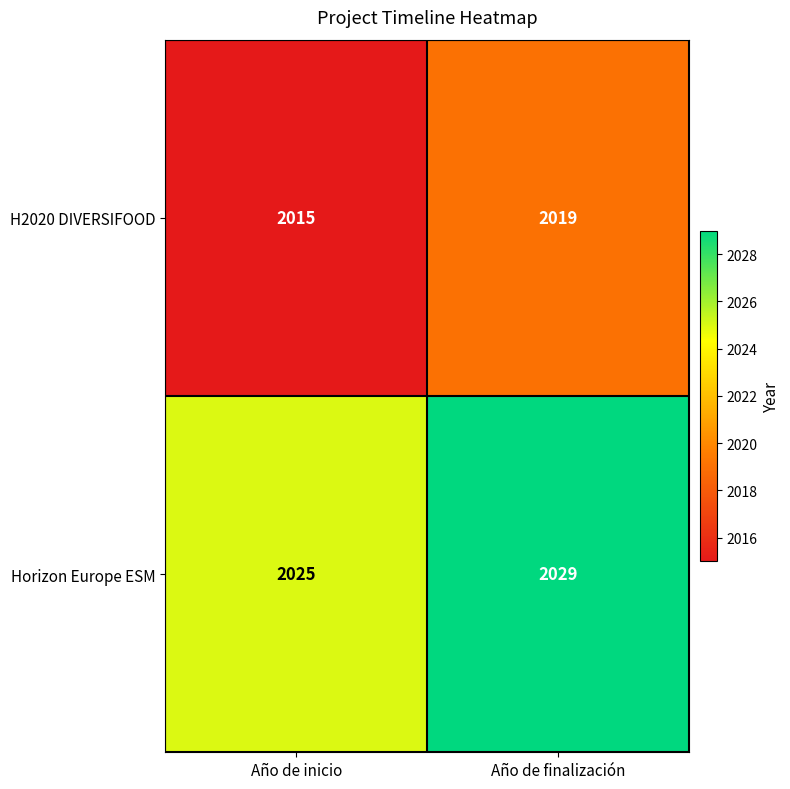

Which category has the highest value across all series?

Año de finalización